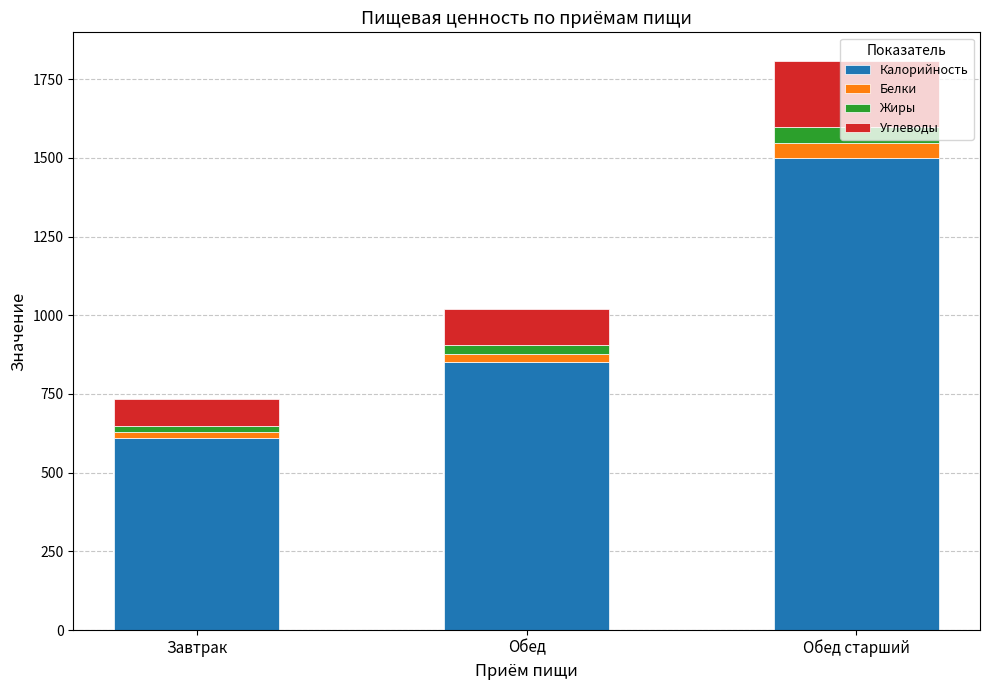

What is the value of the Калорийность bar at the 1st from the left?

609.0